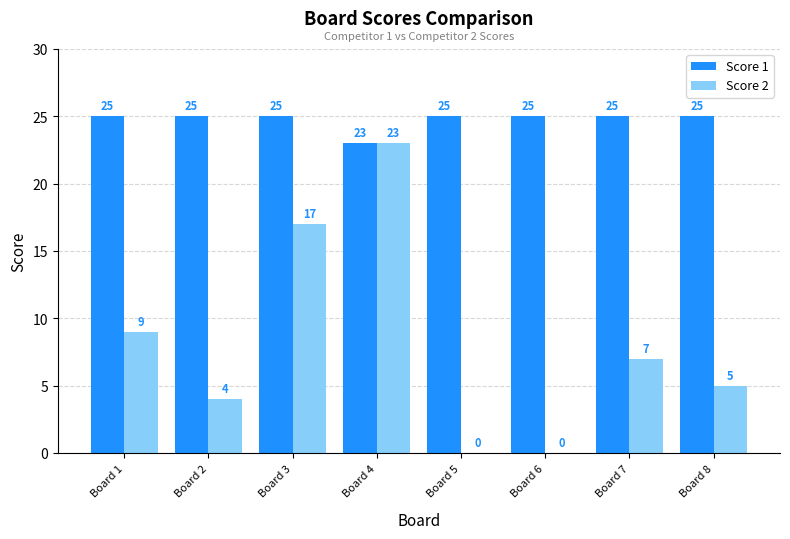

Which series changed the most between Board 3 and Board 4?

Score 2